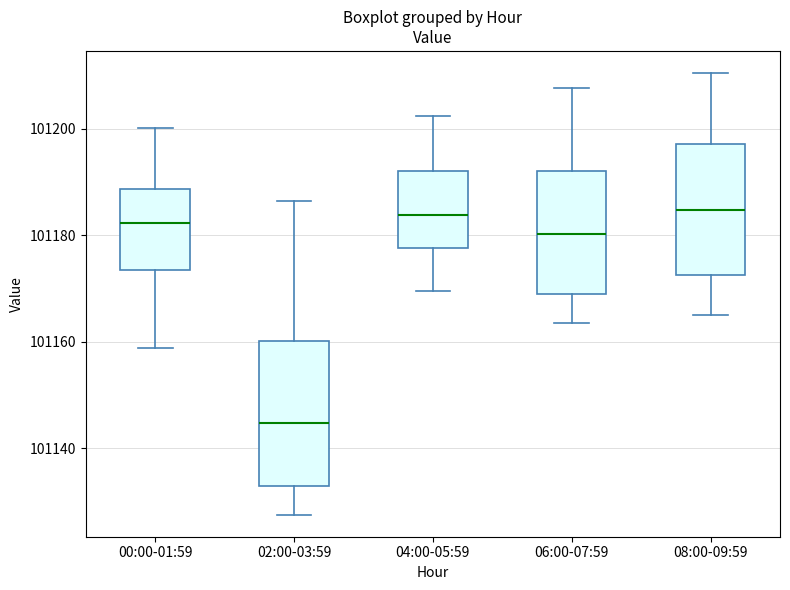

Which box's median line is the lowest?

02:00-03:59